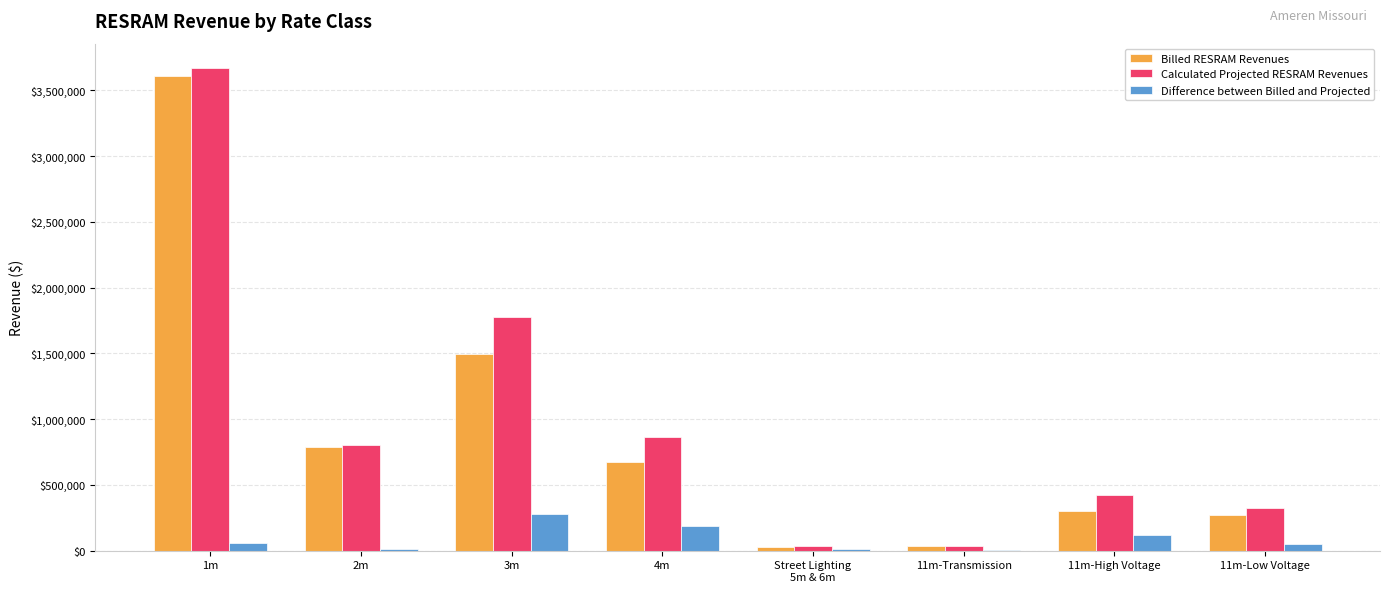

At which category is the sum across all series the highest?

1m